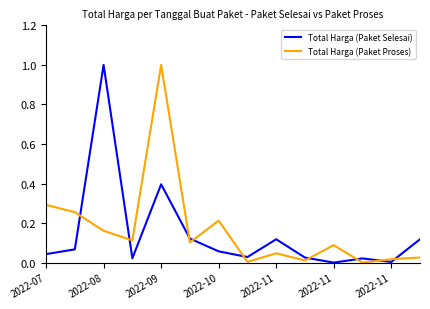

True or false: Total Harga (Paket Selesai) and Total Harga (Paket Proses) cross at least once.

True